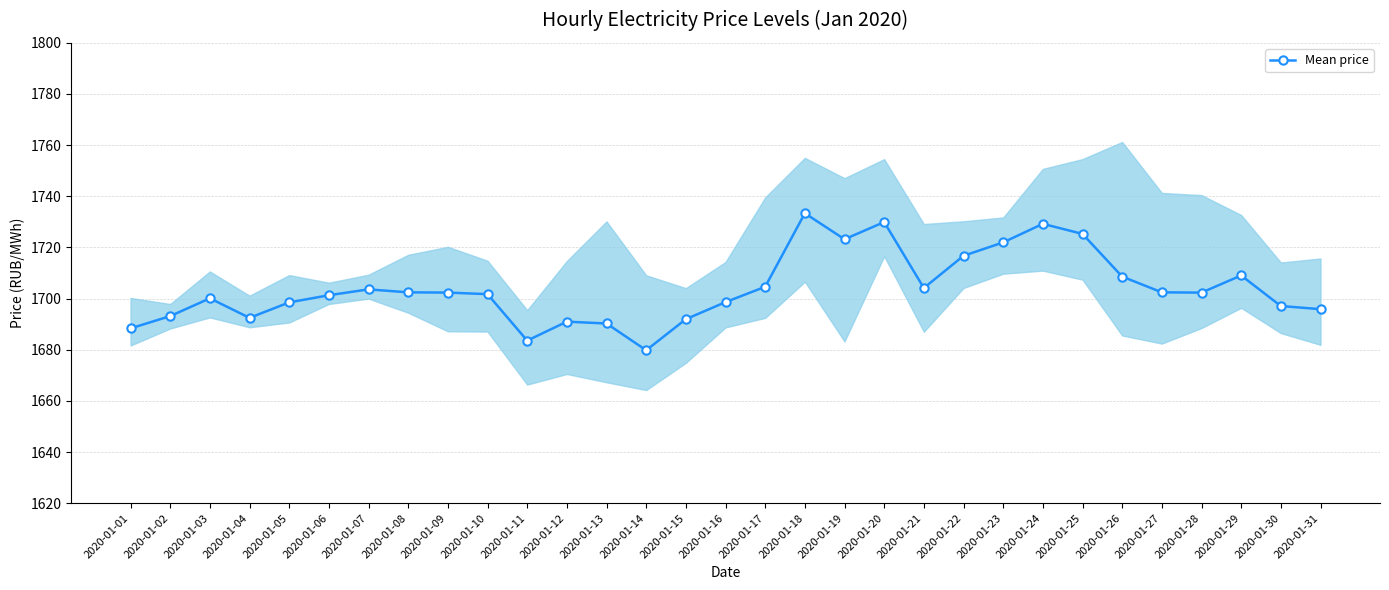

What is the greatest value displayed?

1733.4